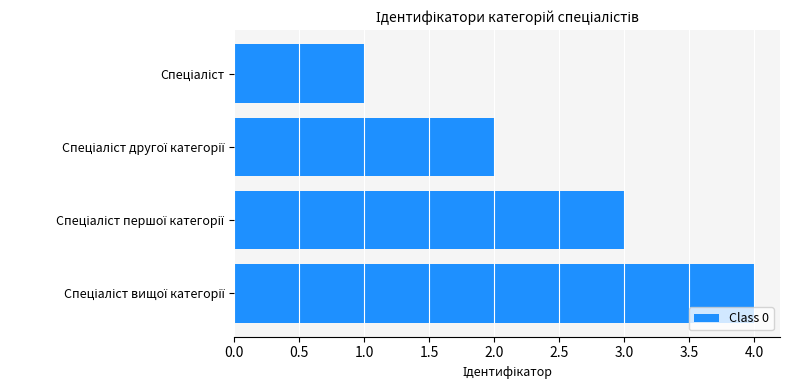

What is the difference between the maximum and minimum values?

3